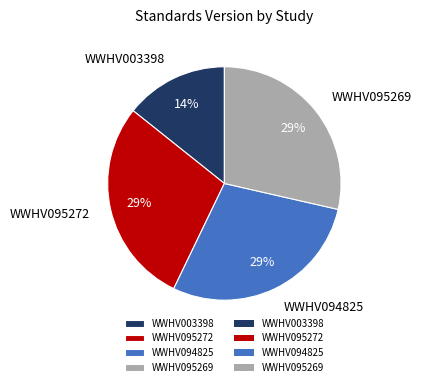

Count the number of slices in the pie.

4